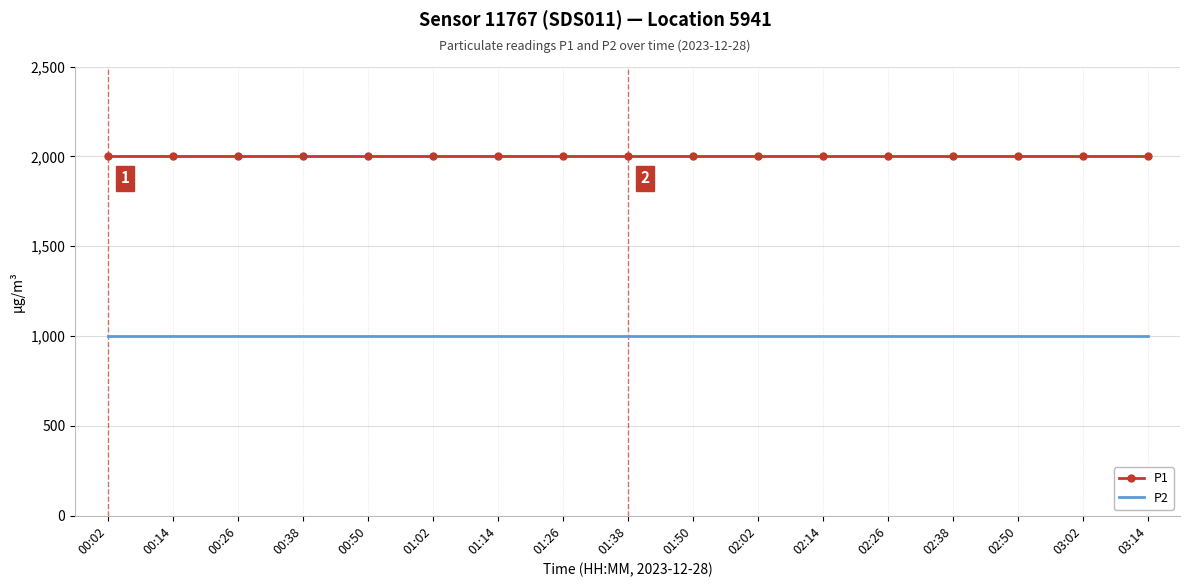

True or false: P1 and P2 cross at least once.

False